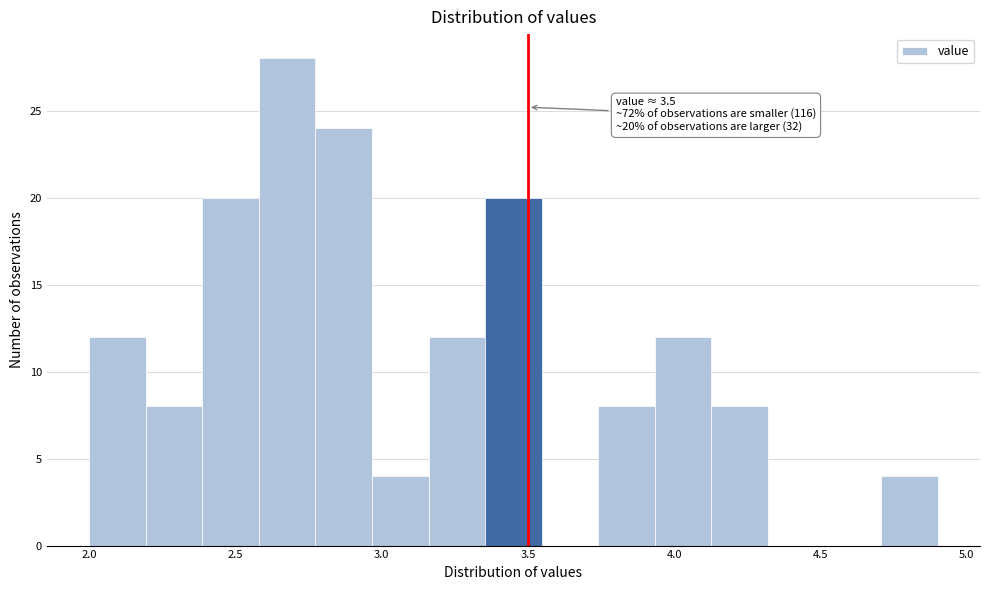

Around what value on the x-axis is the tallest bar? Give the approximate position of its centre, as read against the axis.

2.70